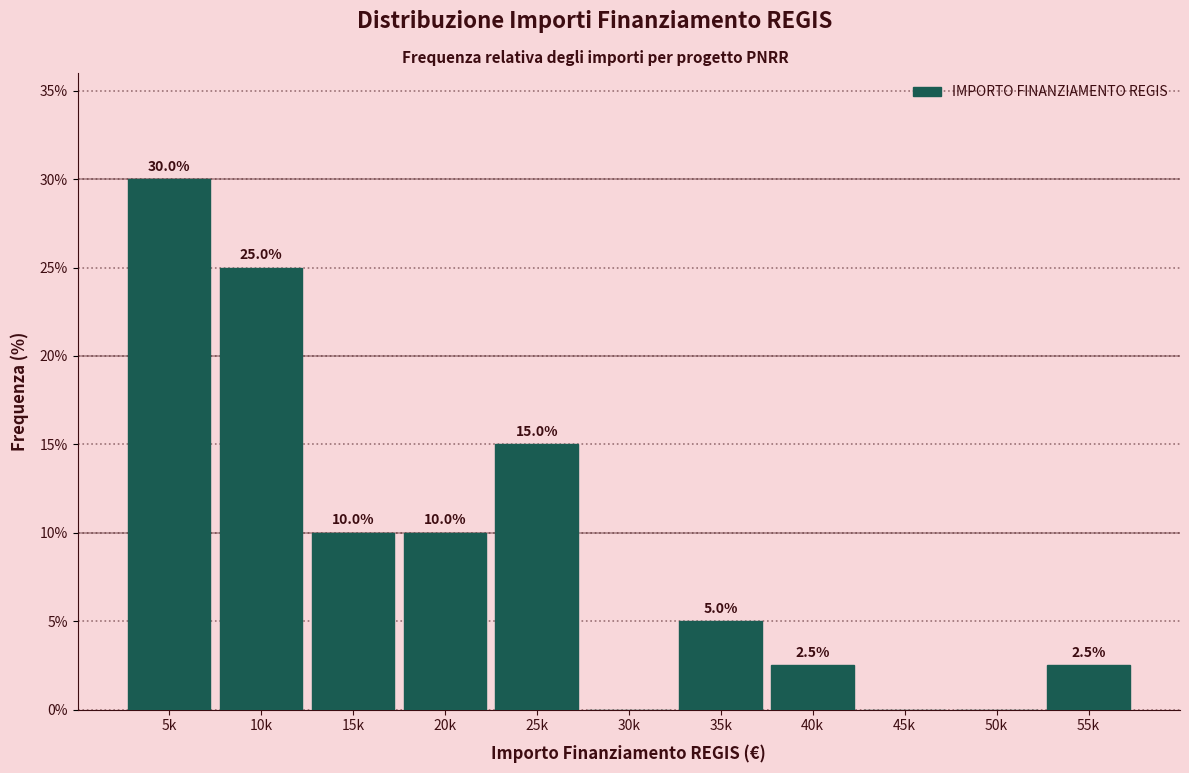

Reading left to right, extract all data points from this chart.

5k=30.0	10k=25.0	15k=10.0	20k=10.0	25k=15.0	30k=0.0	35k=5.0	40k=2.5	45k=0.0	50k=0.0	55k=2.5